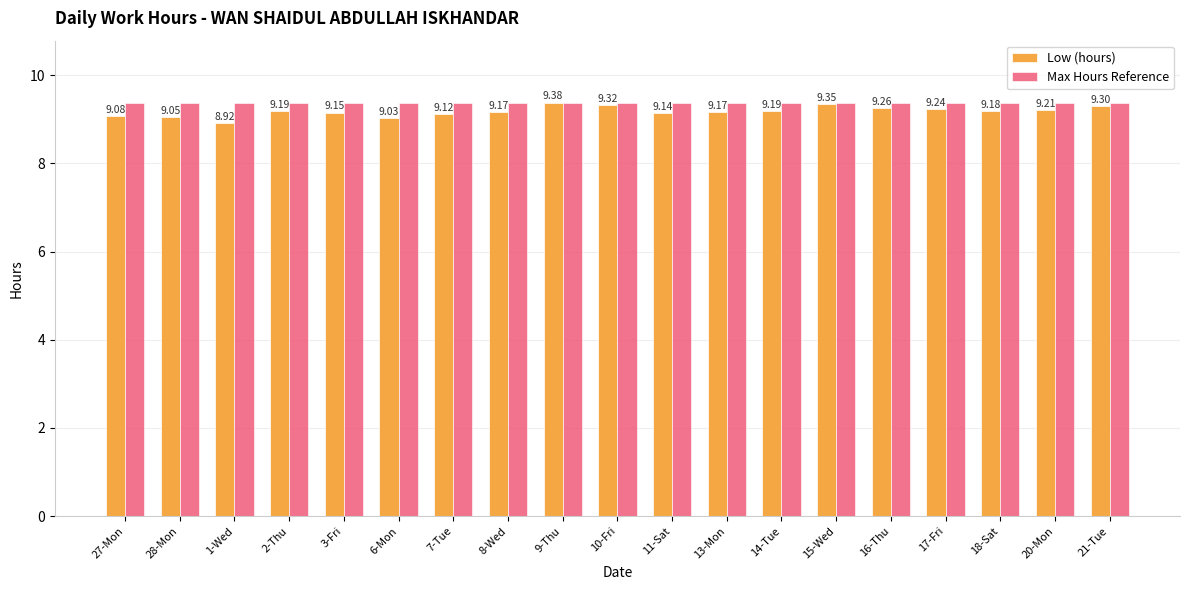

What is the value of the Max Hours Reference bar at the 12th from the left?

9.4